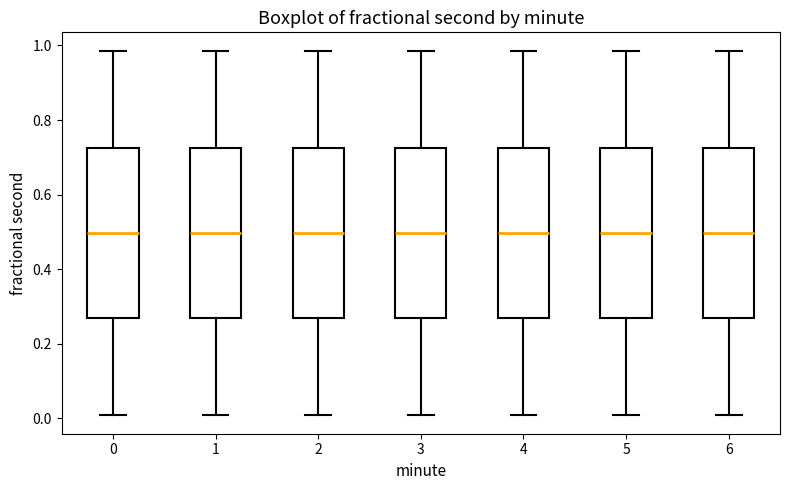

Where does the upper whisker of the box at x = 6 end on the y-axis? The values are not printed on the chart, so give them approximately, as read against the axis.

0.98